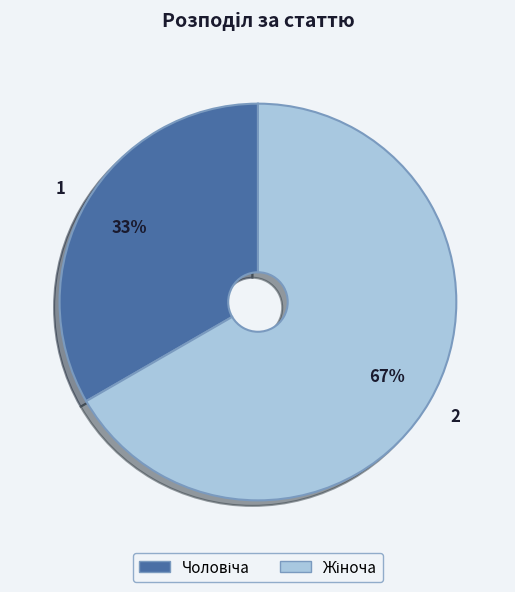

To the nearest percent, what is the average slice percentage?

50%